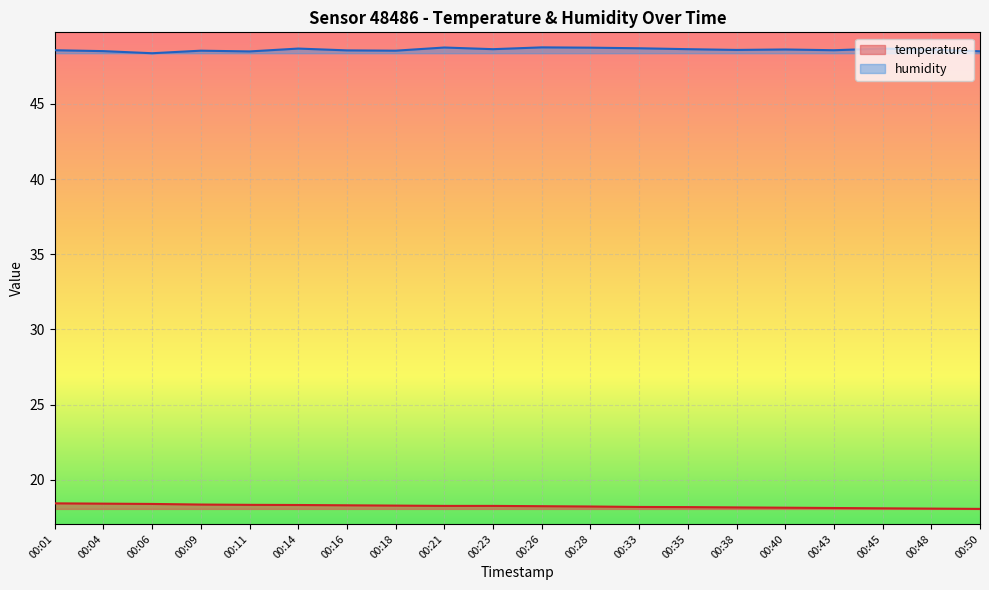

Does the chart display data point markers on the line(s)?

No